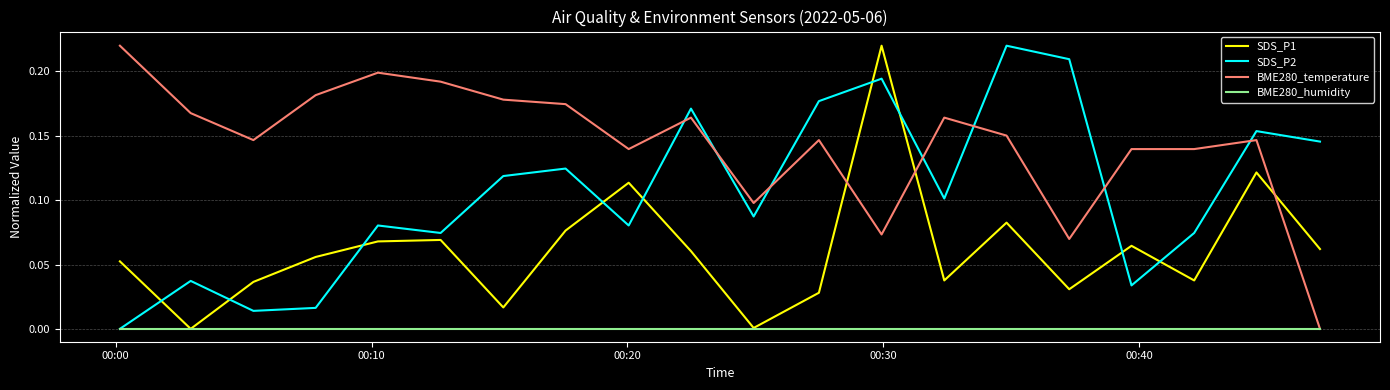

Which series has the largest total across all categories?

BME280_temperature